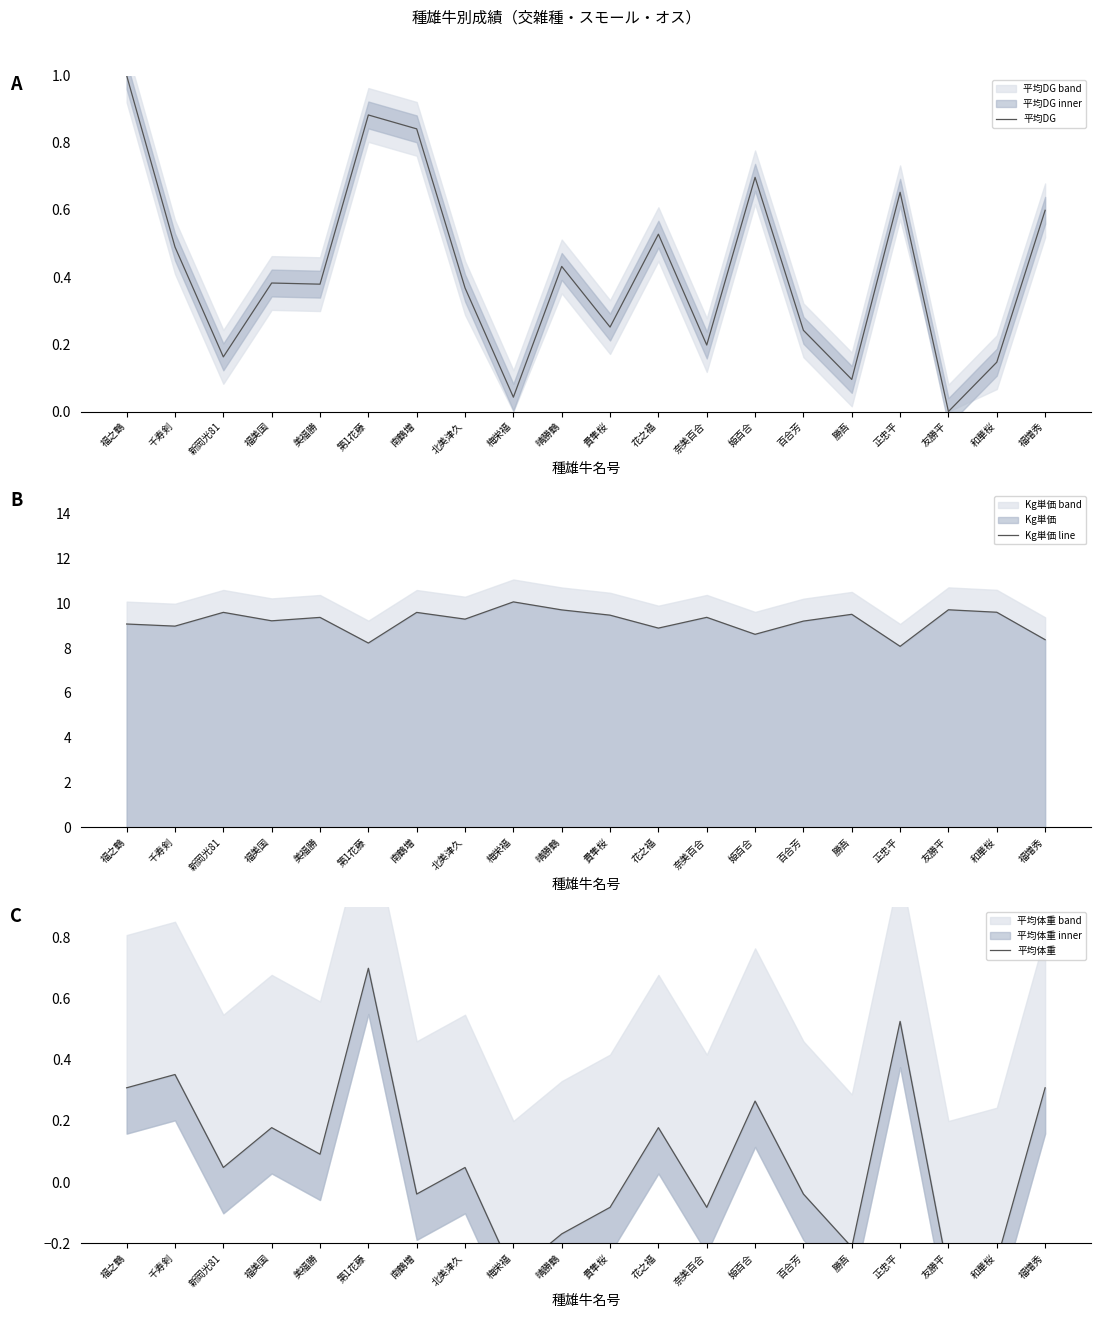

What position from the right is 福之鶴?

20